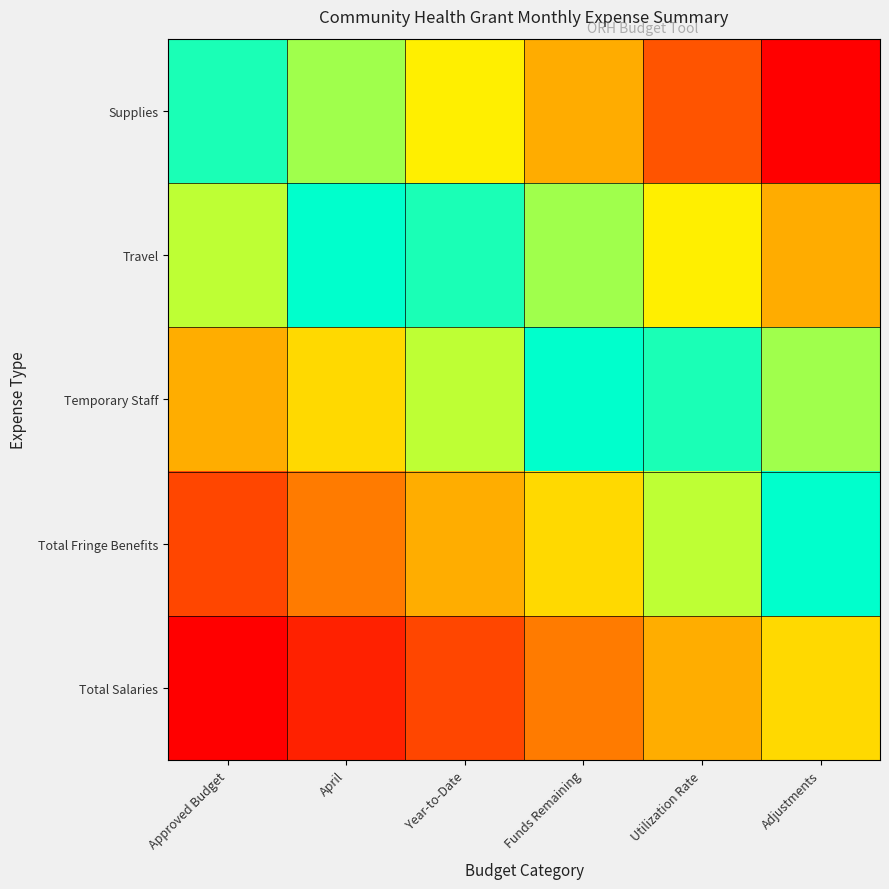

List the series in order of their peak value, lowest first.

Total Salaries, Total Fringe Benefits, Temporary Staff, Travel, Supplies